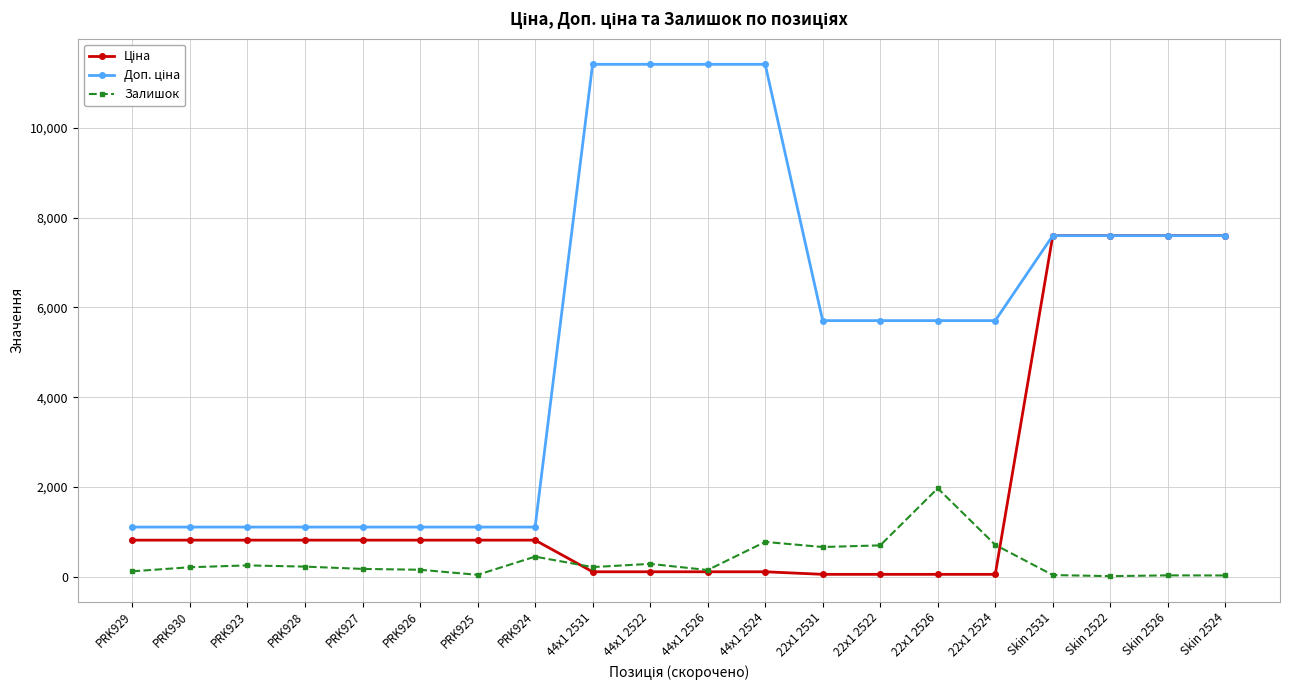

What is the label of the 3rd point from the right?

Skin 2522